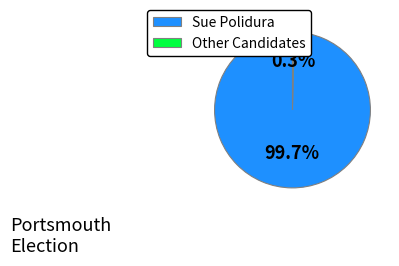

To the nearest percent, what is the difference between the largest and smallest slice percentages?

99%